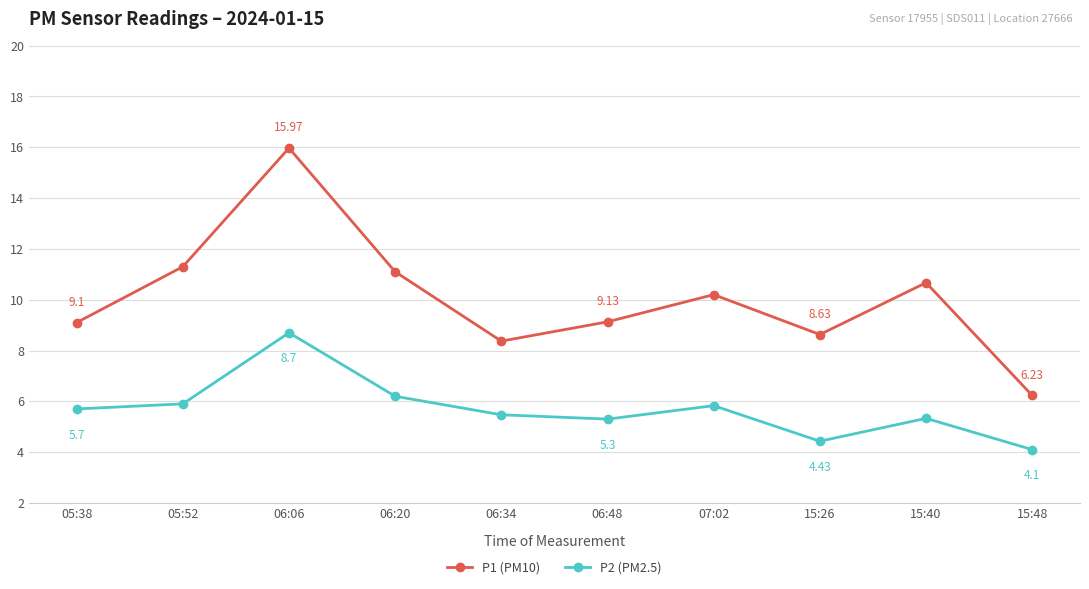

What is the greatest value displayed?

16.0